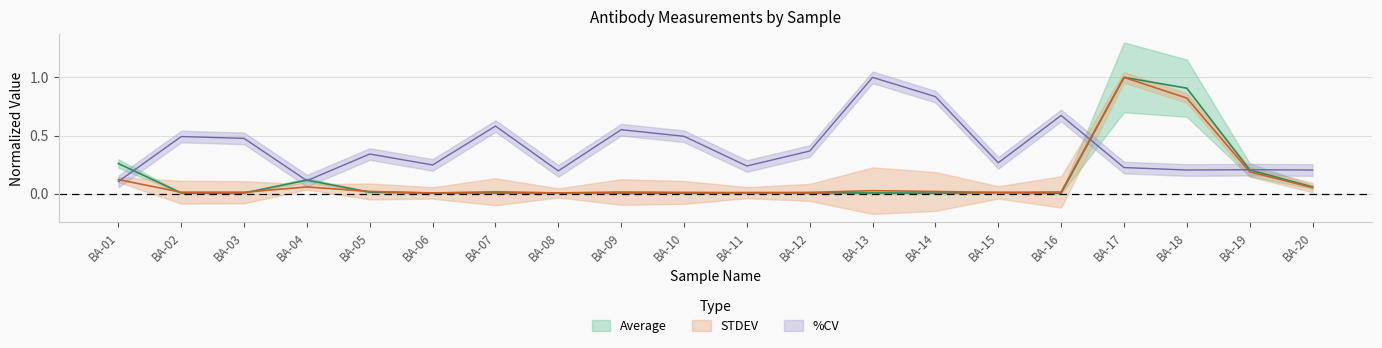

Which has a higher value, BA-15 or BA-10?

BA-15